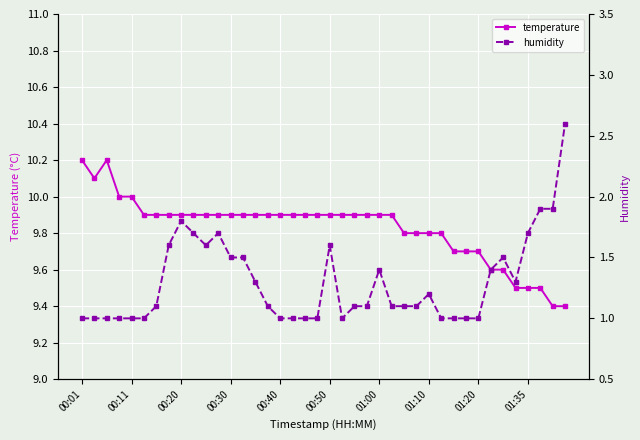

Reading left to right, what are all the values shown in this chart?

temperature: 10.2	10.1	10.2	10.0	10.0	9.9	9.9	9.9	9.9	9.9	9.9	9.9	9.9	9.9	9.9	9.9	9.9	9.9	9.9	9.9	9.9	9.9	9.9	9.9	9.9	9.9	9.8	9.8	9.8	9.8	9.7	9.7	9.7	9.6	9.6	9.5	9.5	9.5	9.4	9.4
humidity: 1.0	1.0	1.0	1.0	1.0	1.0	1.1	1.6	1.8	1.7	1.6	1.7	1.5	1.5	1.3	1.1	1.0	1.0	1.0	1.0	1.6	1.0	1.1	1.1	1.4	1.1	1.1	1.1	1.2	1.0	1.0	1.0	1.0	1.4	1.5	1.3	1.7	1.9	1.9	2.6